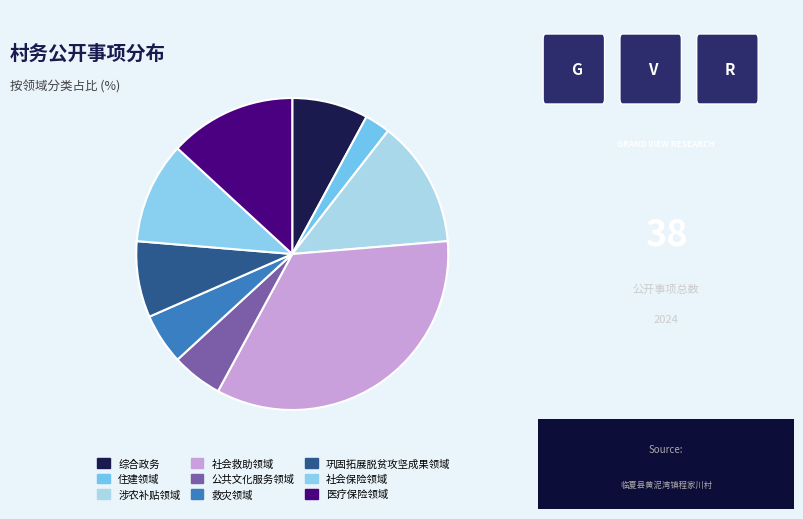

What is the change in value from 住建领域 to 医疗保险领域?

+4